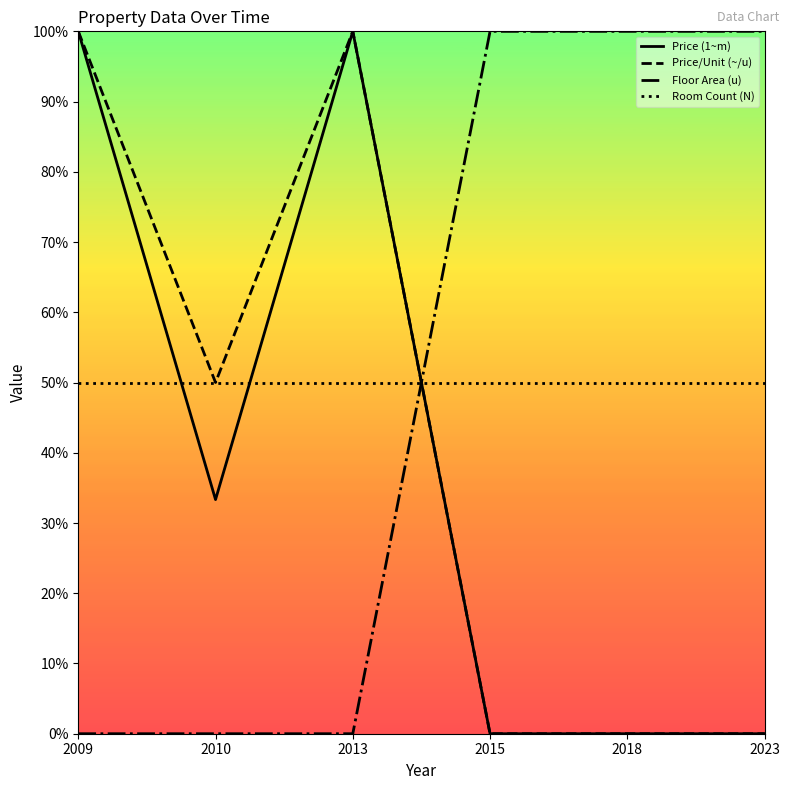

What are all the series names shown in the legend?

Price (1~m), Price/Unit (~/u), Floor Area (u), Room Count (N)